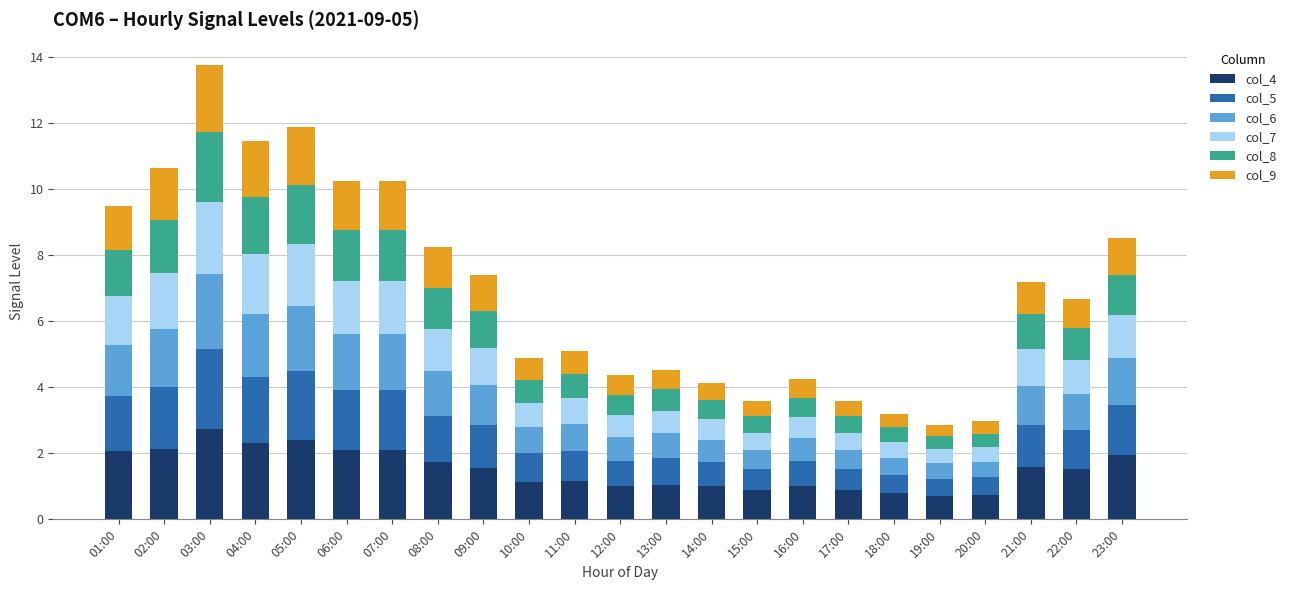

True or false: col_4 has a value of 0.8 at 18:00.

True